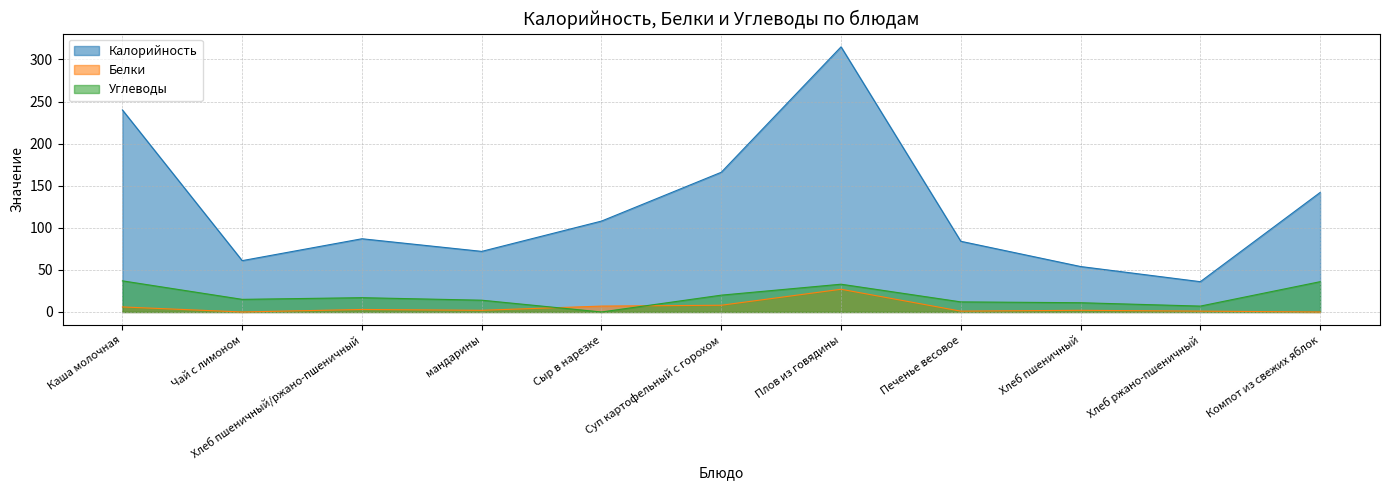

How many lines are shown in the chart?

3